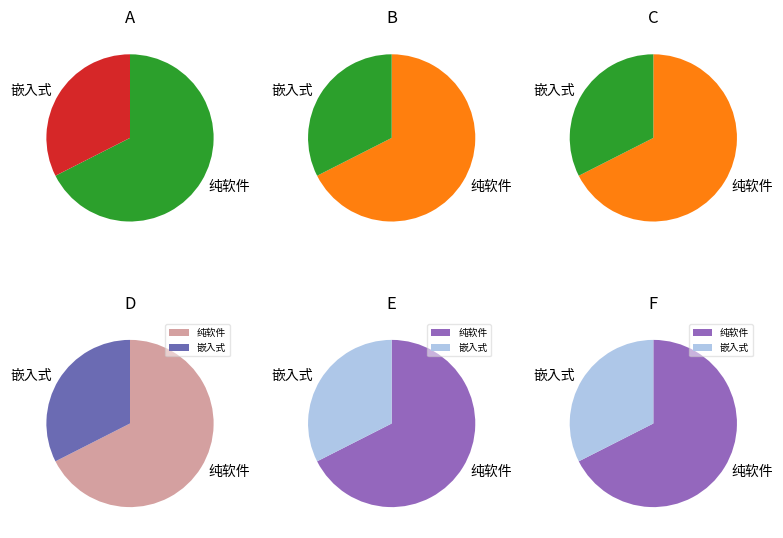

To the nearest percent, what percentage of the pie is 嵌入式?

32%